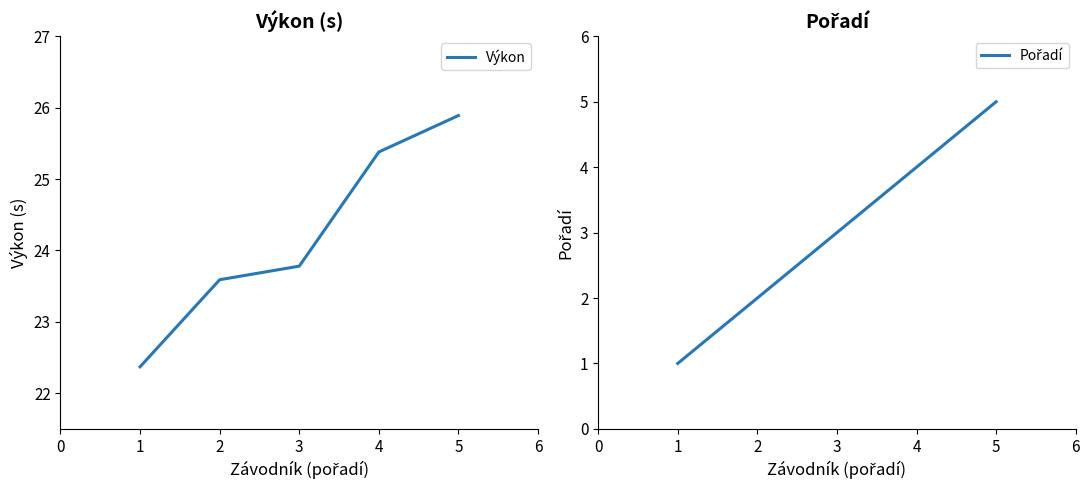

What is the difference between the maximum and second lowest values in the Výkon series?

2.3